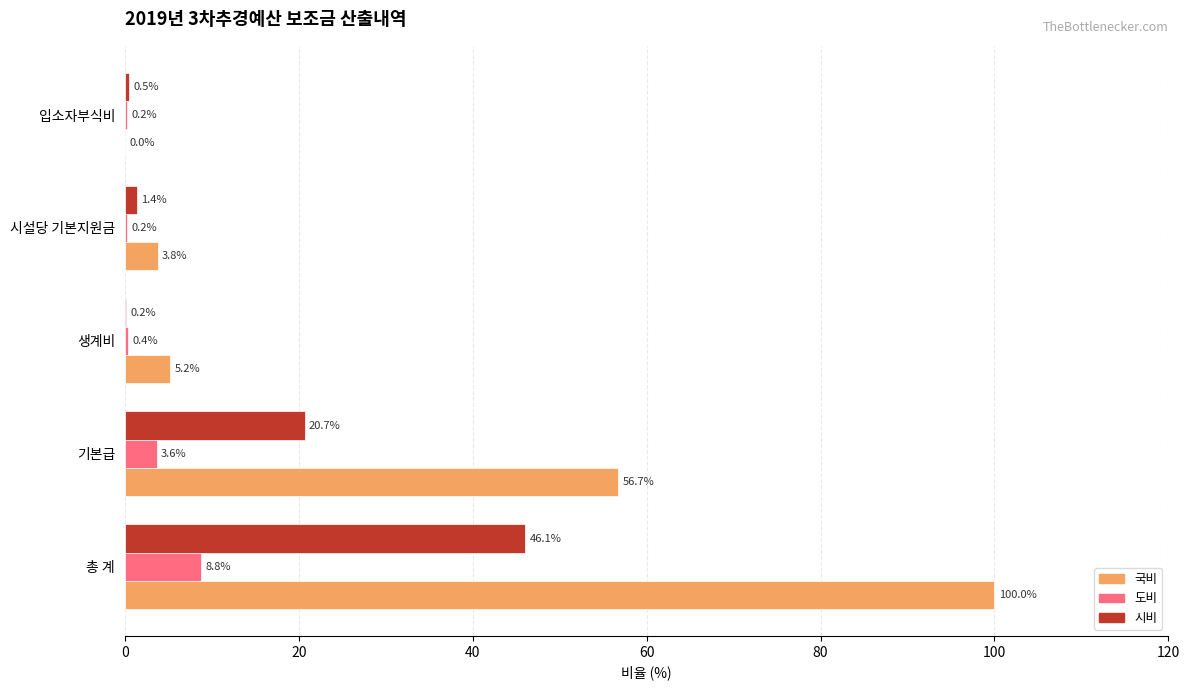

At which label is 도비 closest to 4?

기본급